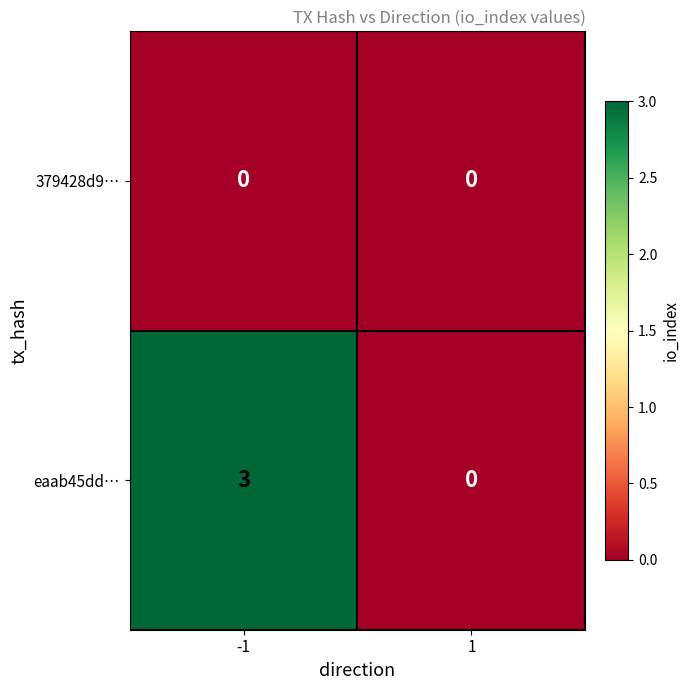

Which series has the widest spread of values?

eaab45dd…